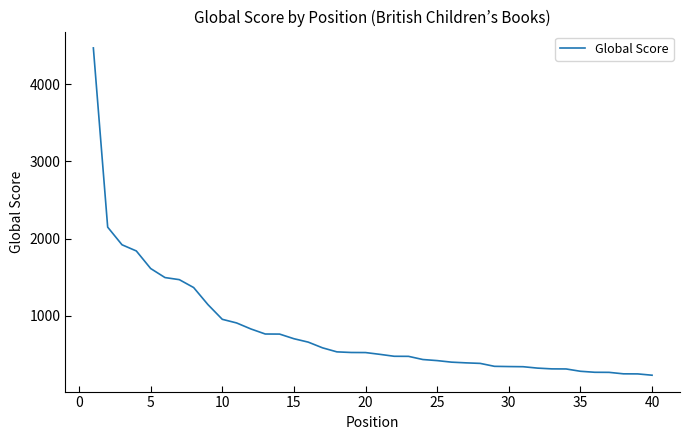

What is the minimum value shown in the chart?

234